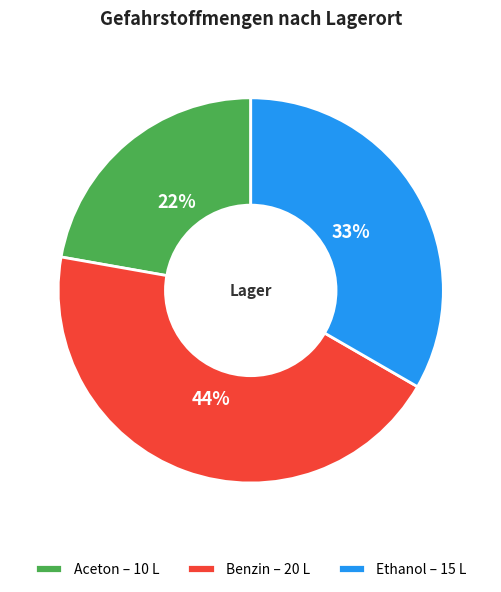

To the nearest percent, what is the difference between the Benzin and Ethanol slice percentages?

11%